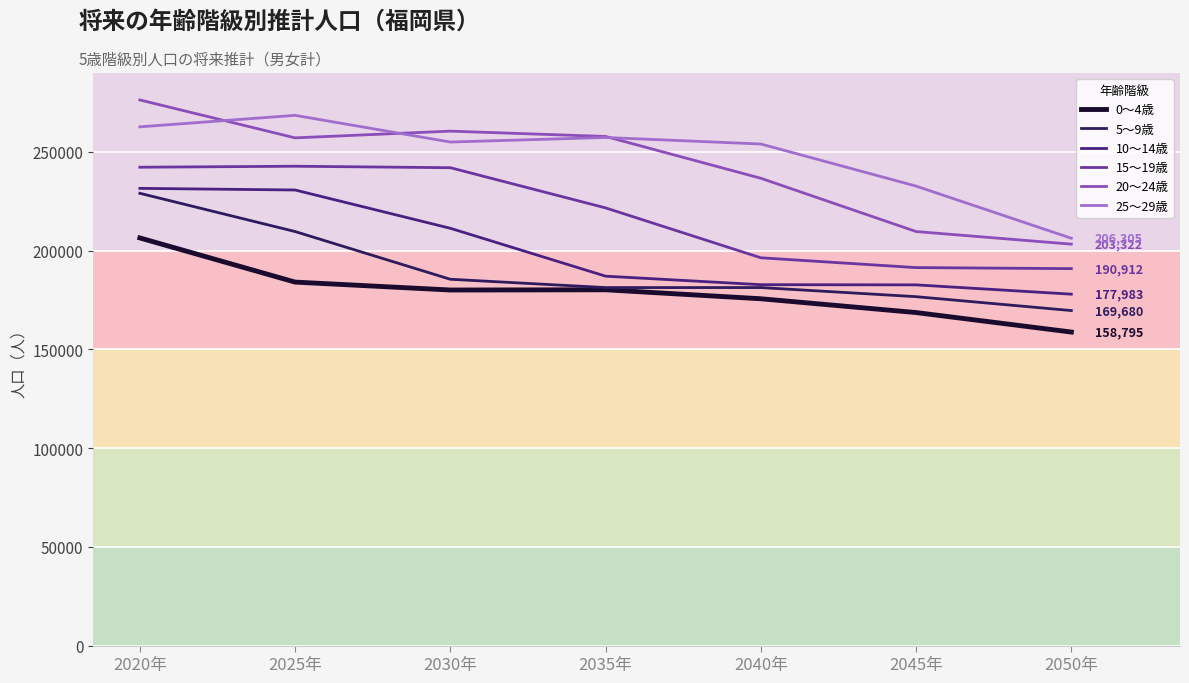

Where is 15～19歳 nearest to the value 216844?

2035年